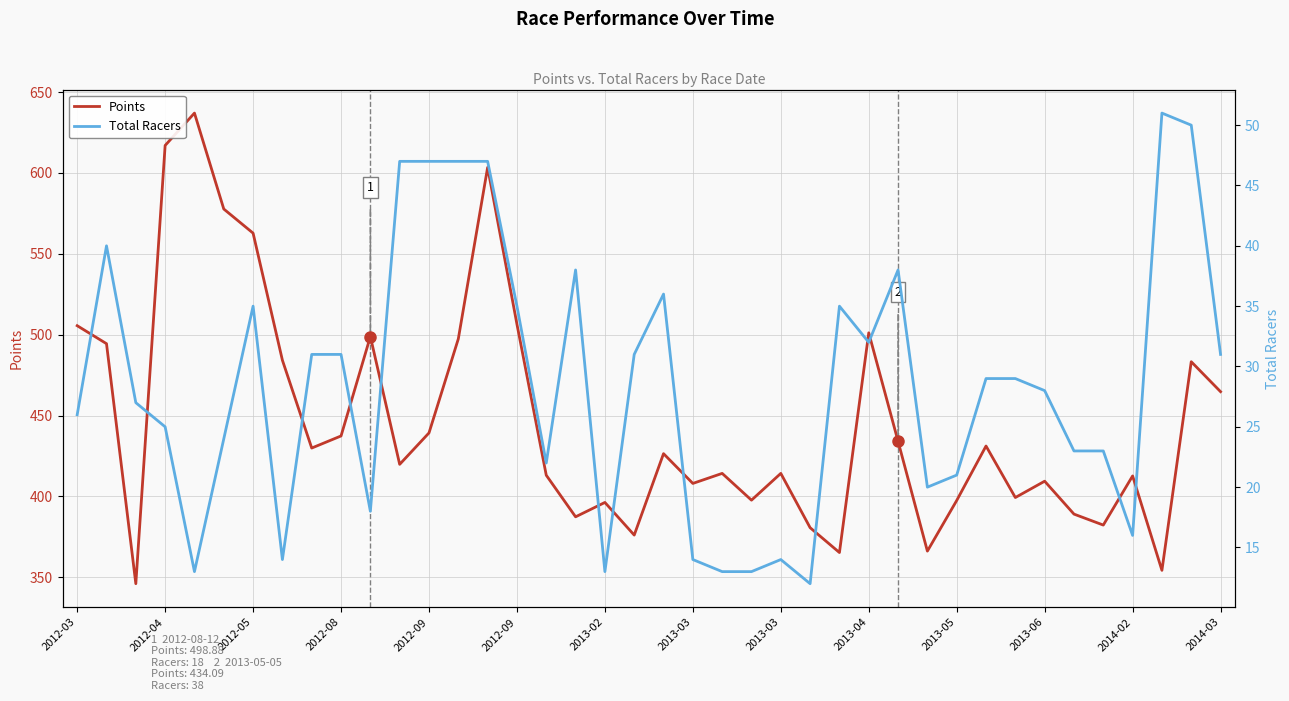

How many interior local peaks does the Points series have?

12